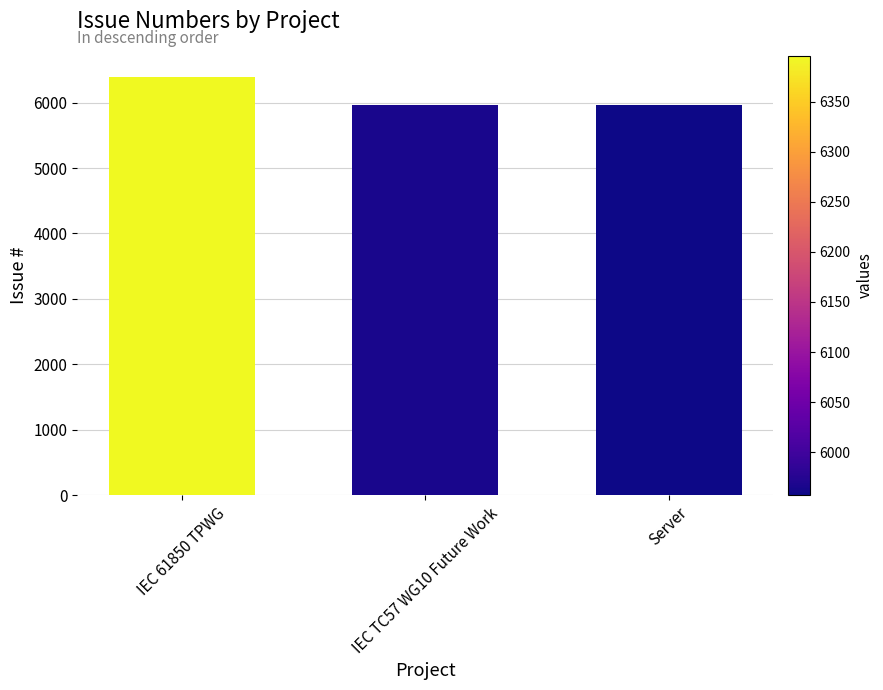

How many bars are there in total?

3